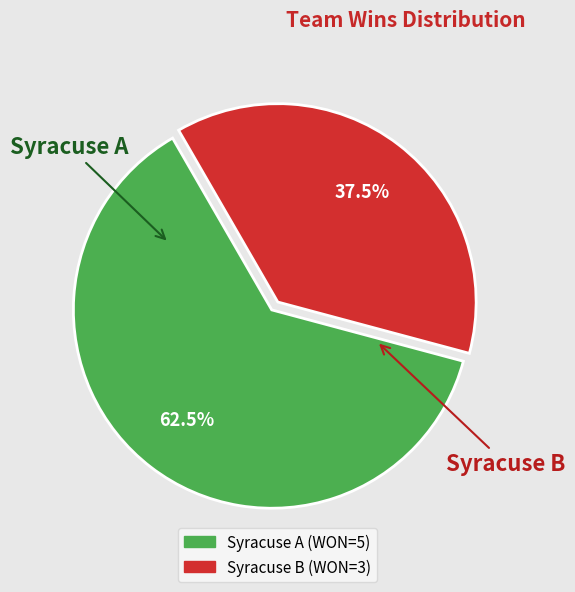

Which slice is the smallest?

Syracuse B